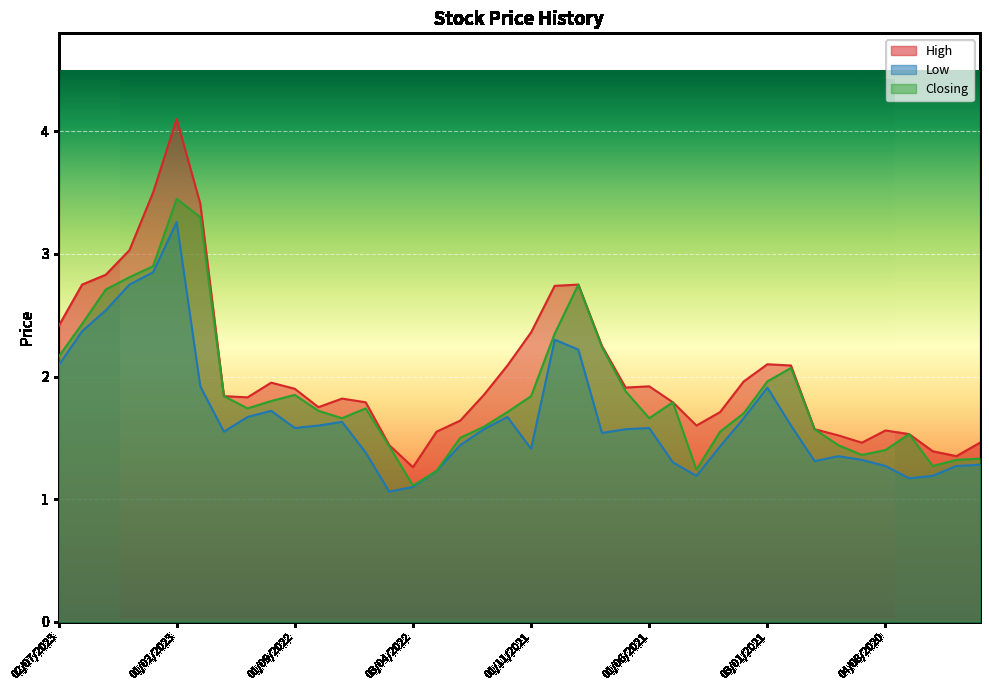

List the labels in order of Low value, largest first.

01/02/2023, 01/03/2023, 02/04/2023, 01/05/2023, 04/06/2023, 03/10/2021, 01/09/2021, 02/07/2023, 02/01/2023, 03/01/2021, 02/10/2022, 01/11/2022, 01/12/2021, 01/02/2021, 03/07/2022, 01/08/2022, 01/12/2020, 01/09/2022, 01/06/2021, 02/01/2022, 01/07/2021, 01/12/2022, 01/08/2021, 01/02/2022, 01/03/2021, 01/11/2021, 01/06/2022, 01/10/2020, 01/09/2020, 01/11/2020, 02/05/2021, 01/03/2020, 04/08/2020, 10/05/2020, 01/03/2022, 01/04/2021, 01/06/2020, 01/07/2020, 03/04/2022, 08/05/2022